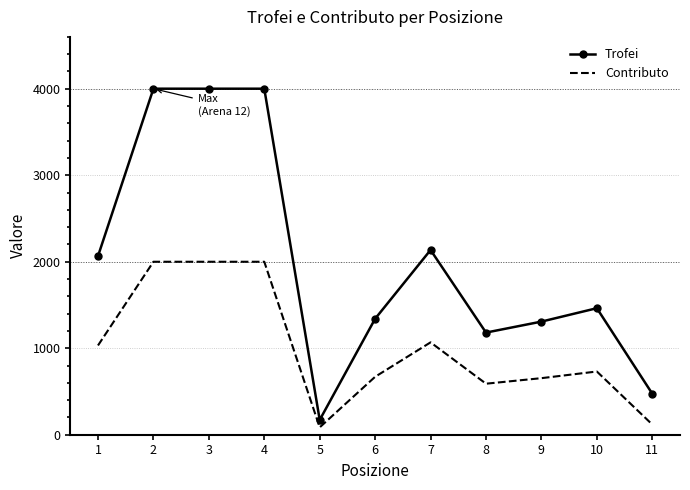

True or false: Trofei and Contributo intersect in this chart.

False